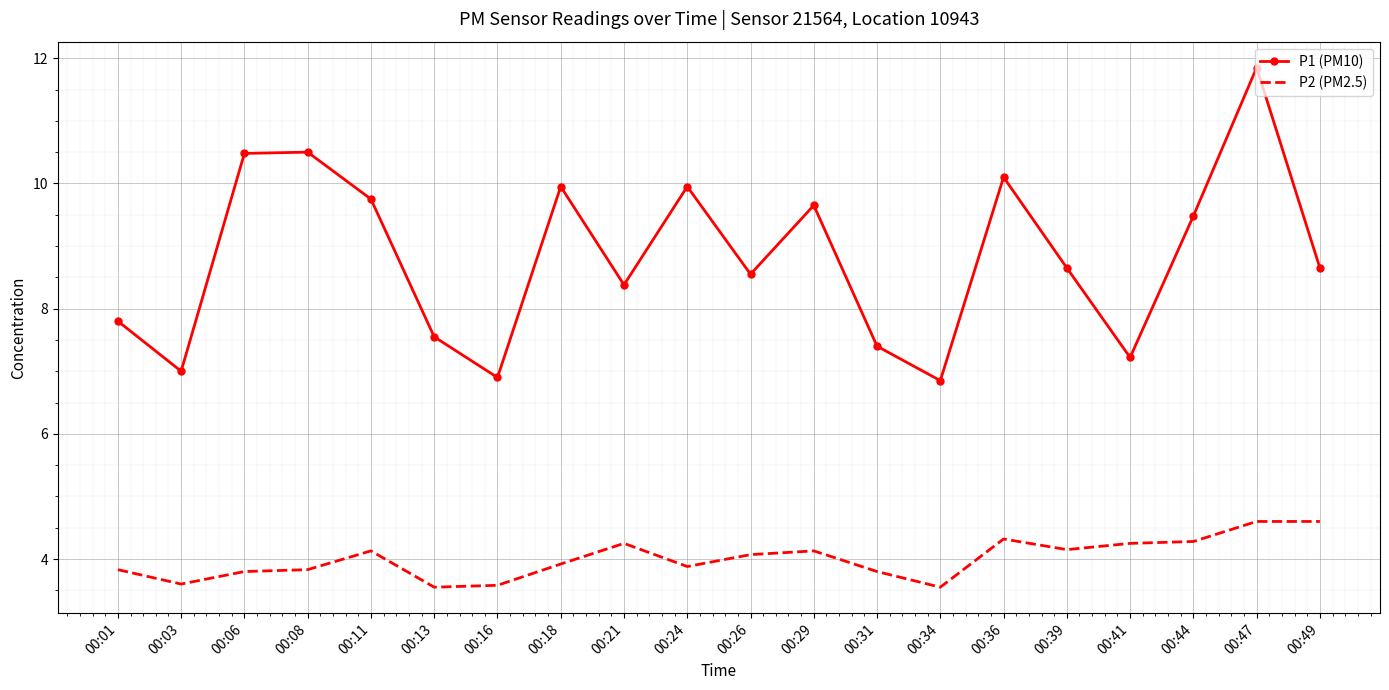

At which category is the sum across all series the highest?

00:47